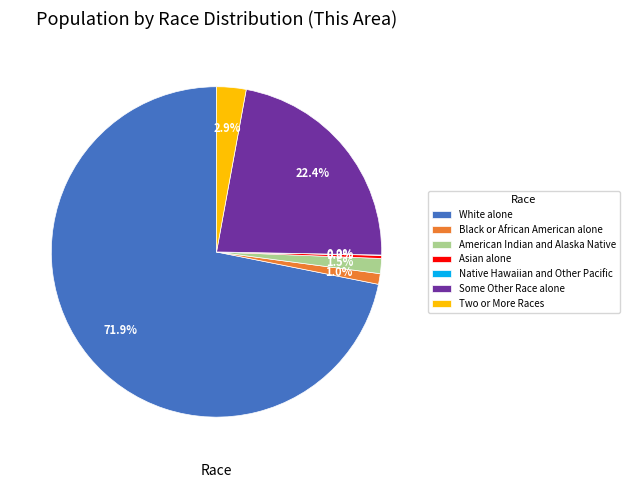

To the nearest percent, what percentage of the pie is Two or More Races?

3%